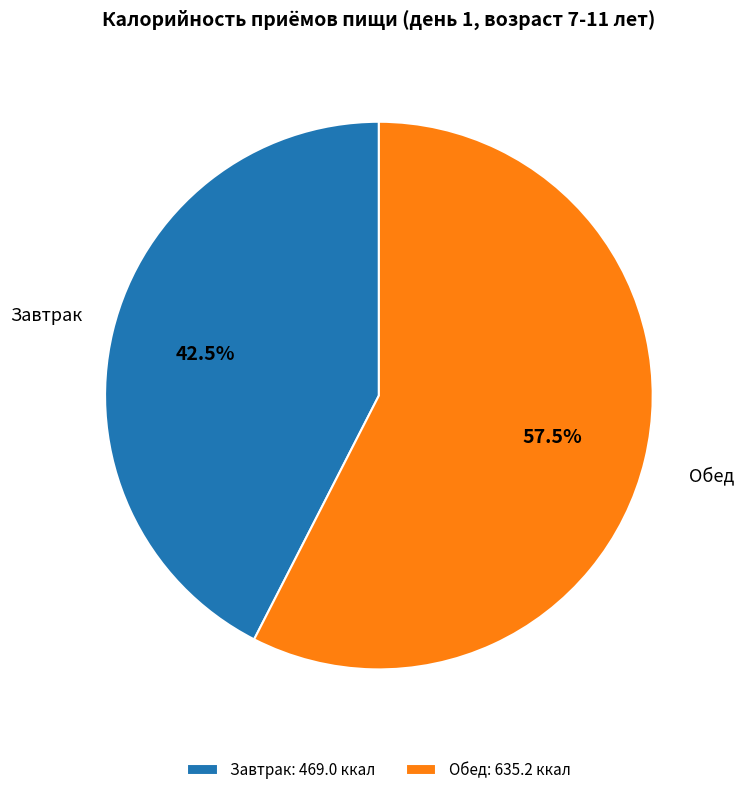

Approximately how many times larger is the value at Обед compared to Завтрак?

1.4